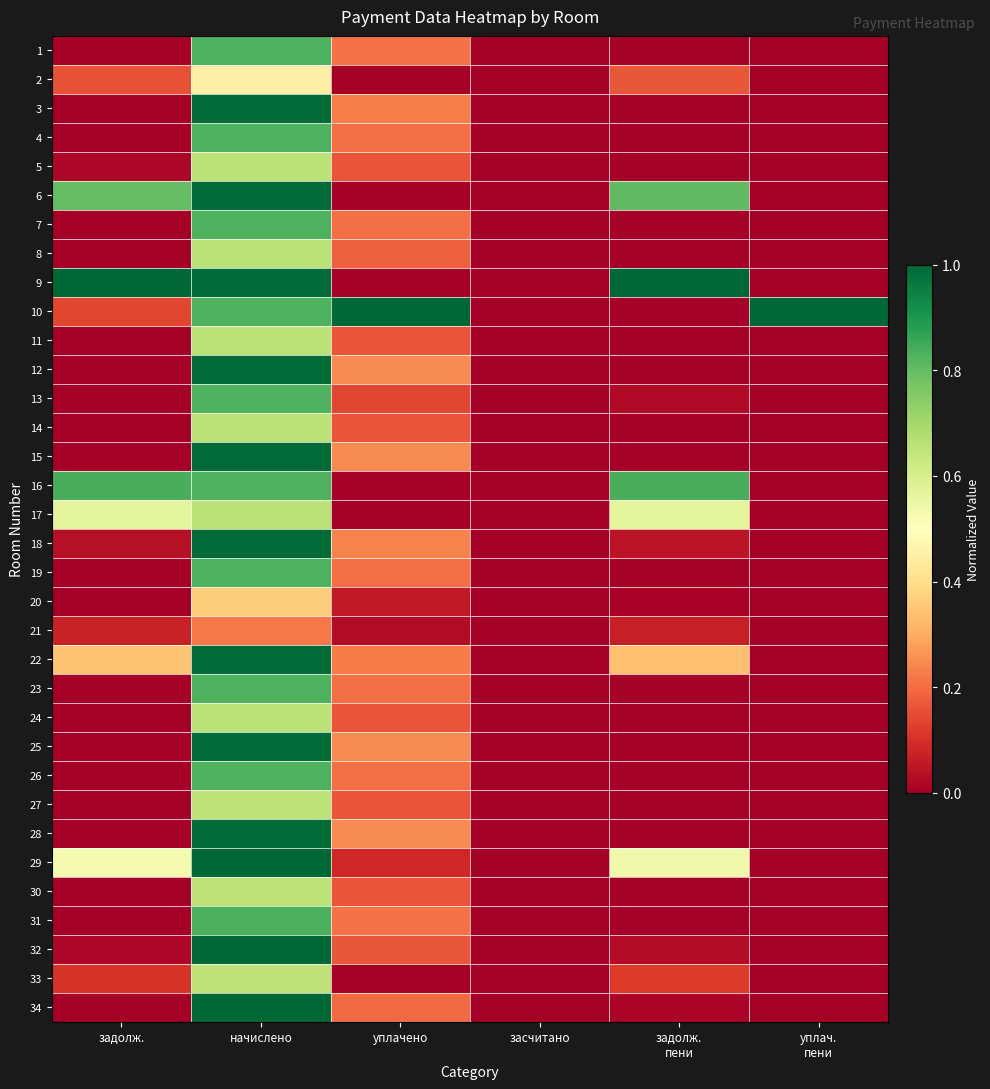

Rank the series by their maximum value, from lowest to highest.

21, 20, 2, 27, 30, 33, 5, 8, 11, 14, 17, 24, 4, 7, 13, 19, 23, 26, 1, 31, 16, 6, 12, 15, 18, 22, 25, 28, 3, 29, 9, 10, 32, 34